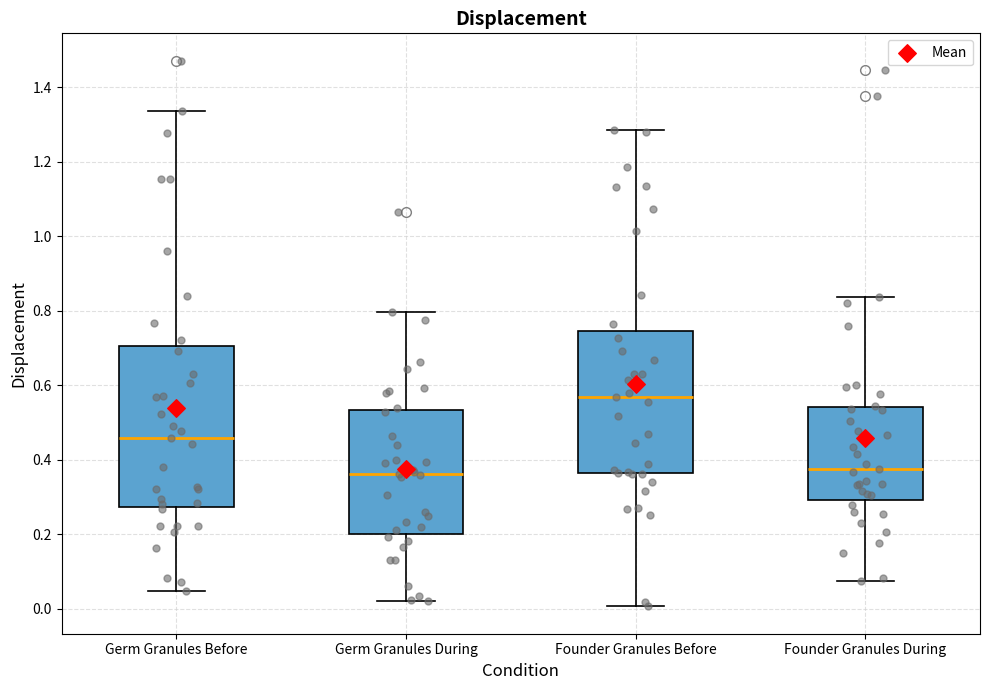

Which box is the tallest, from its lower edge to its upper edge?

Germ Granules Before